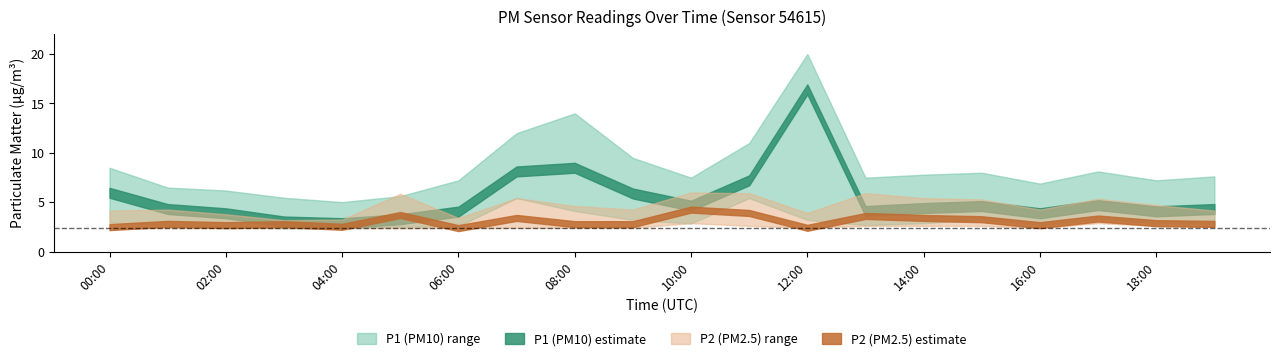

Reading left to right, extract all data points from this chart.

P1_center: 6.0	4.3	3.9	3.1	2.9	3.3	4.1	8.1	8.5	5.9	4.7	7.2	16.4	4.1	4.4	4.6	3.9	4.7	4.1	4.3
P1_upper: 8.5	6.5	6.2	5.5	5.0	5.6	7.2	12.0	14.0	9.5	7.5	11.0	20.0	7.5	7.8	8.0	6.9	8.1	7.2	7.6
P1_lower: 3.0	2.7	2.5	2.4	2.4	2.5	2.6	5.4	4.1	3.2	2.9	5.4	3.2	2.7	2.9	3.3	2.7	3.4	2.9	2.8
P2_center: 2.5	2.8	2.7	2.8	2.5	3.7	2.4	3.4	2.8	2.8	4.3	3.9	2.4	3.6	3.4	3.3	2.7	3.4	2.9	2.8
P2_upper: 4.2	4.3	3.8	3.2	3.3	5.9	3.4	5.4	4.6	4.3	6.0	5.9	3.9	5.9	5.4	5.3	4.3	5.4	4.7	4.2
P2_lower: 2.4	2.4	2.4	2.4	2.4	2.4	2.4	2.4	2.4	2.4	2.9	2.6	2.4	2.6	2.6	2.6	2.4	2.9	2.6	2.5